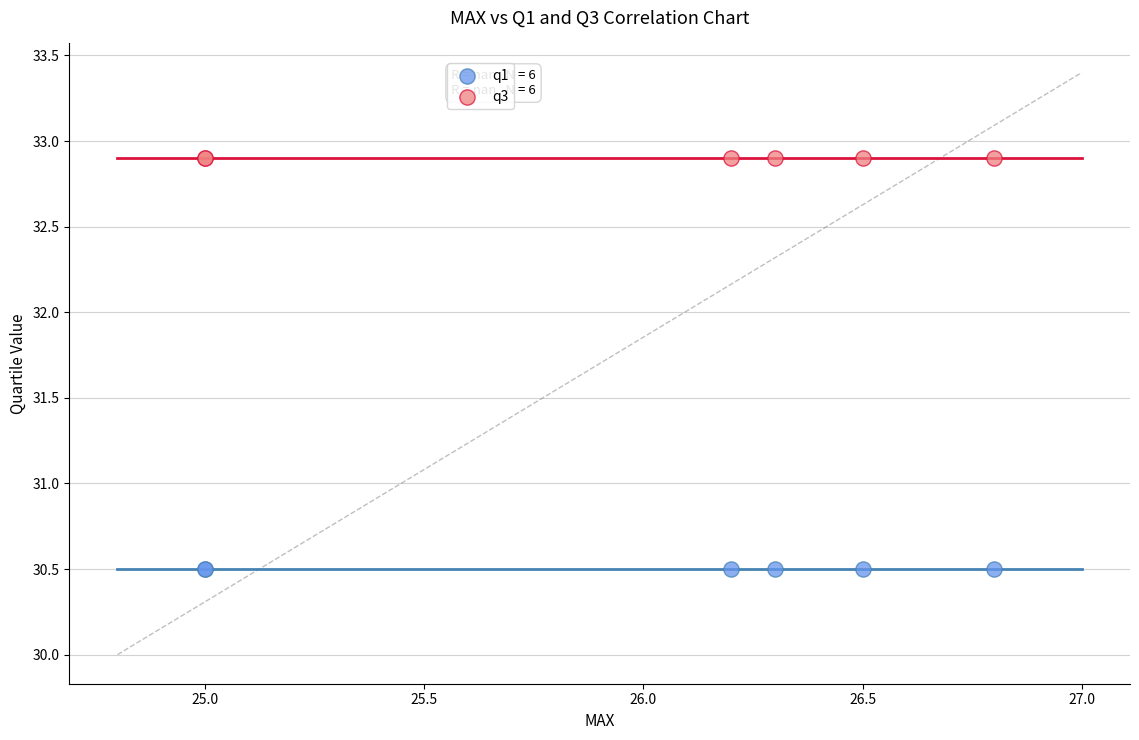

Which series reaches the maximum Y coordinate?

q3